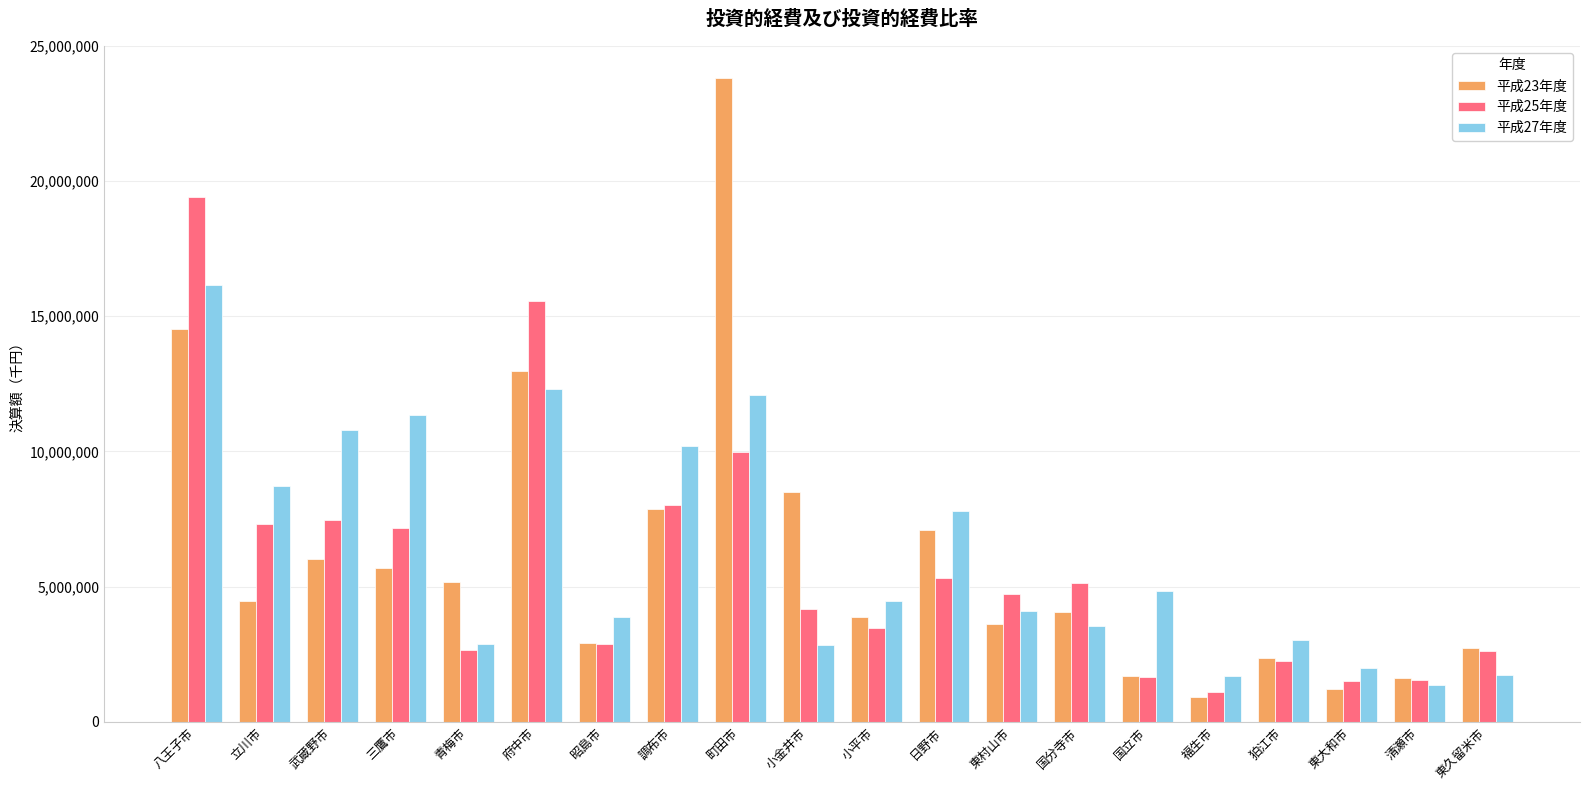

Is it true that 平成23年度 equals 4043405 at 国分寺市?

True